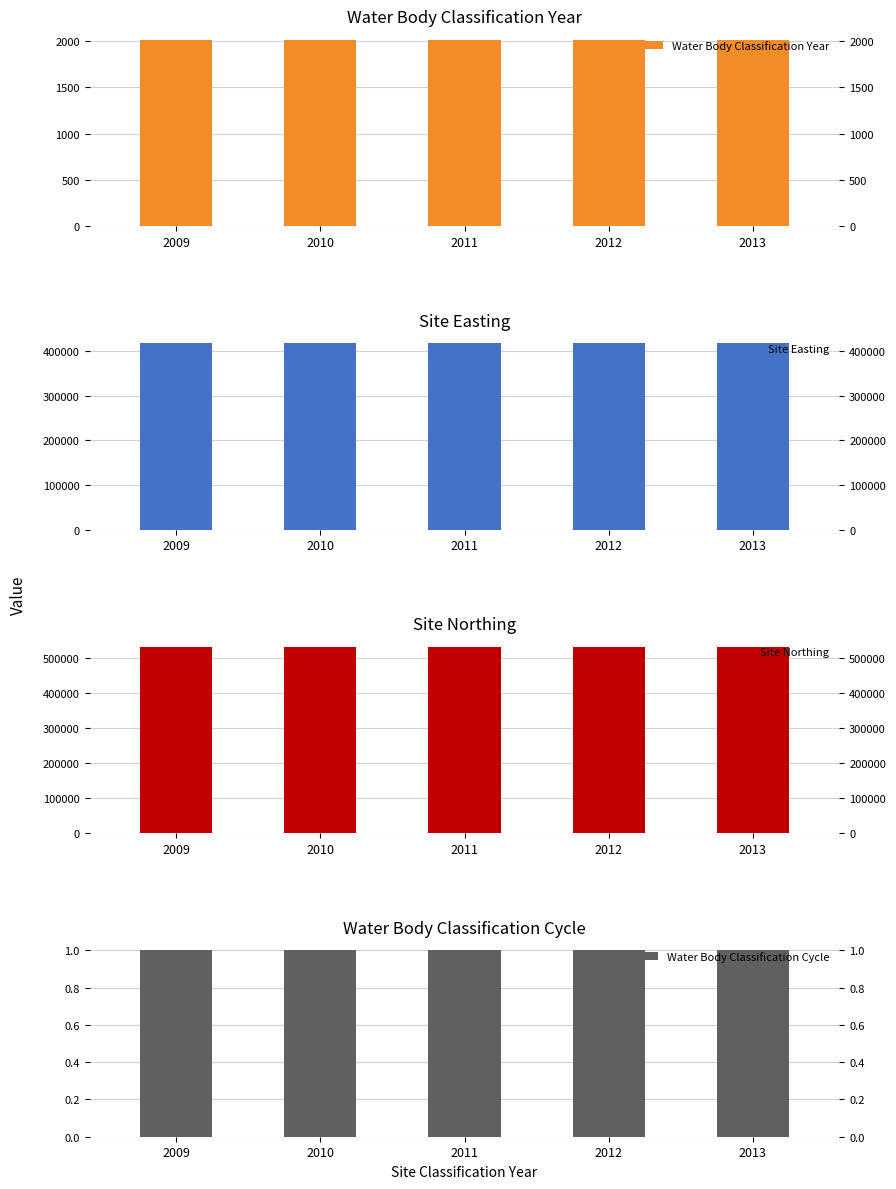

The Site Northing series shows 531150 at 2010. True or false?

True